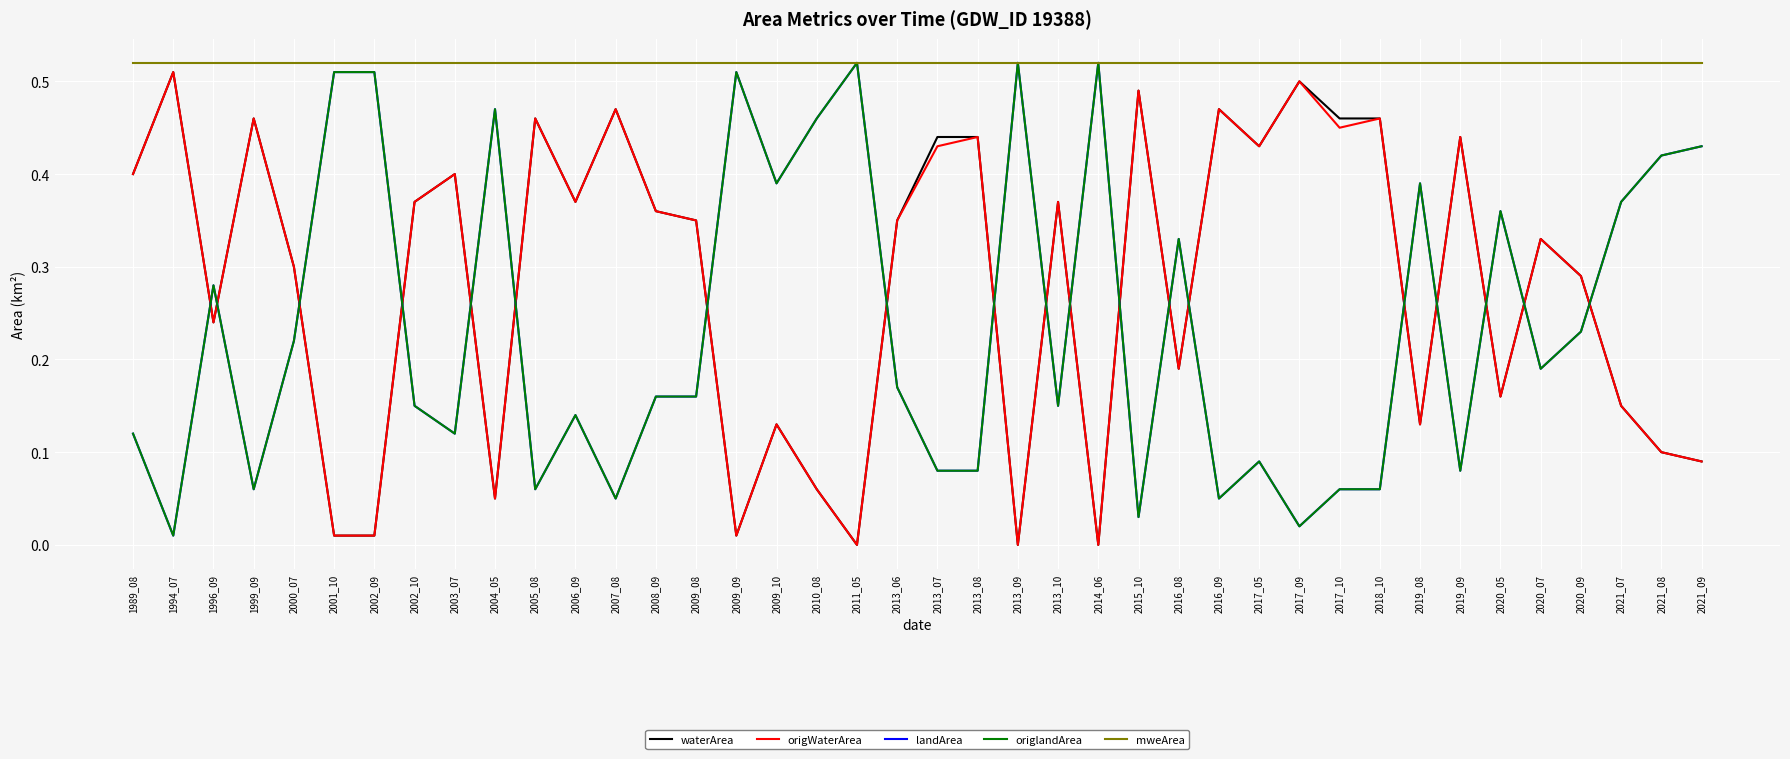

Is this an area chart (filled region under the line)?

No